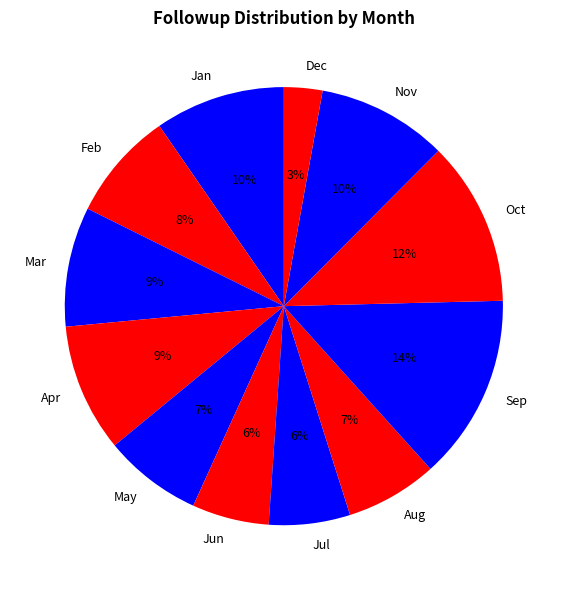

How many segments does this pie chart have?

12